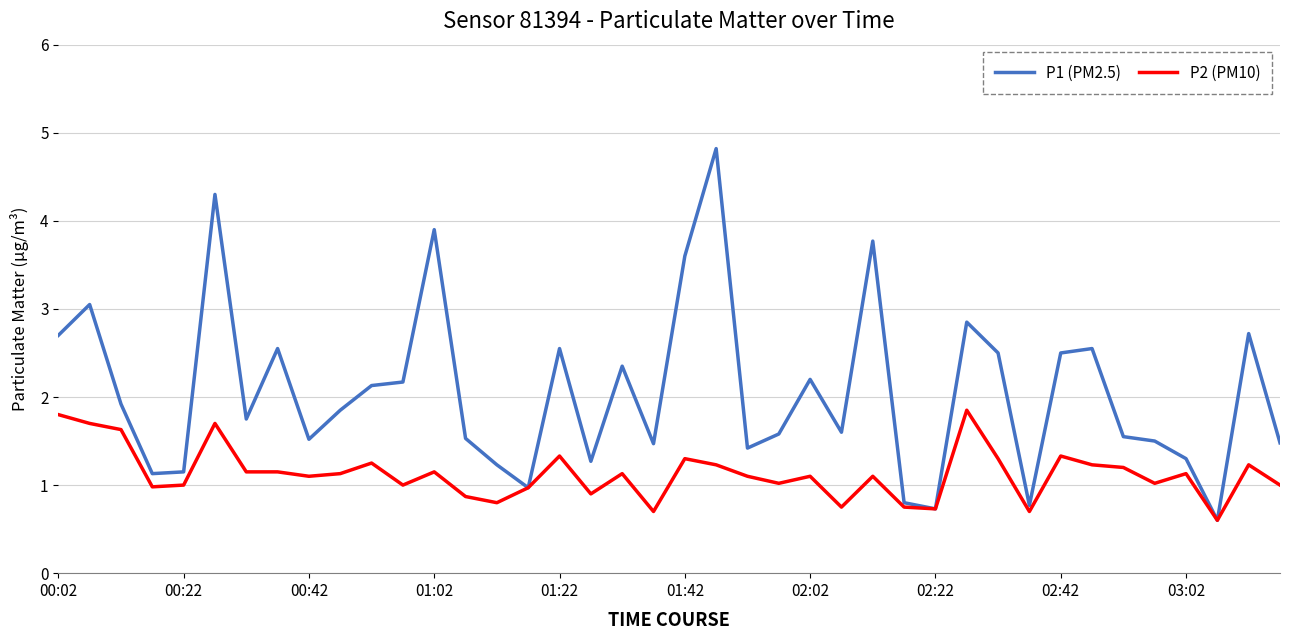

How many distinct data groups are displayed?

2